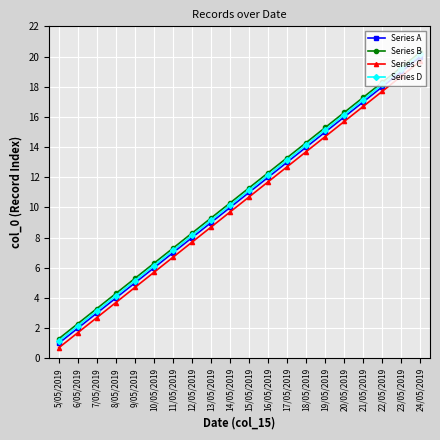

True or false: Series A and Series C intersect in this chart.

False